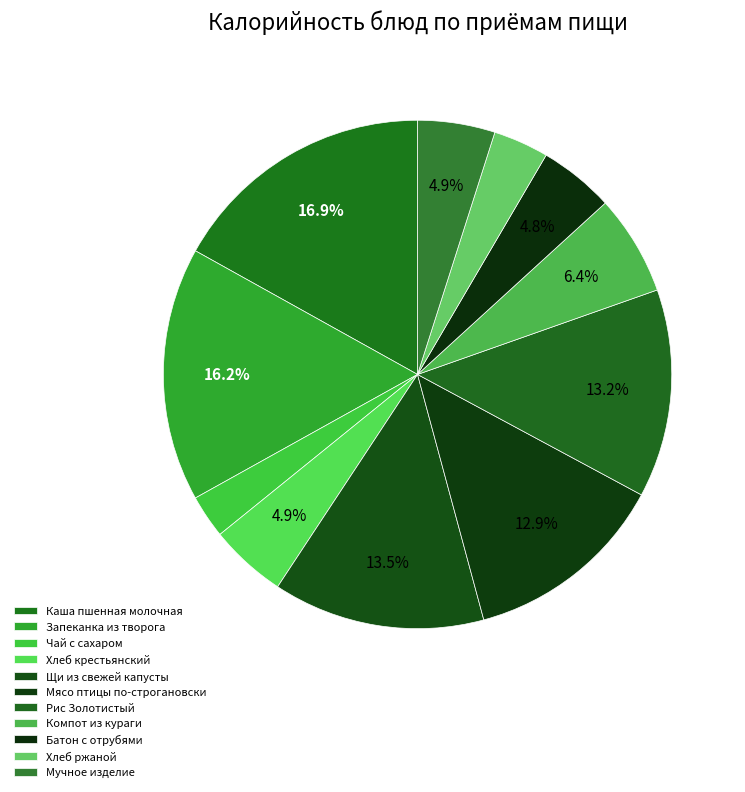

What percentage is NOT represented by Рис Золотистый?

86.8%